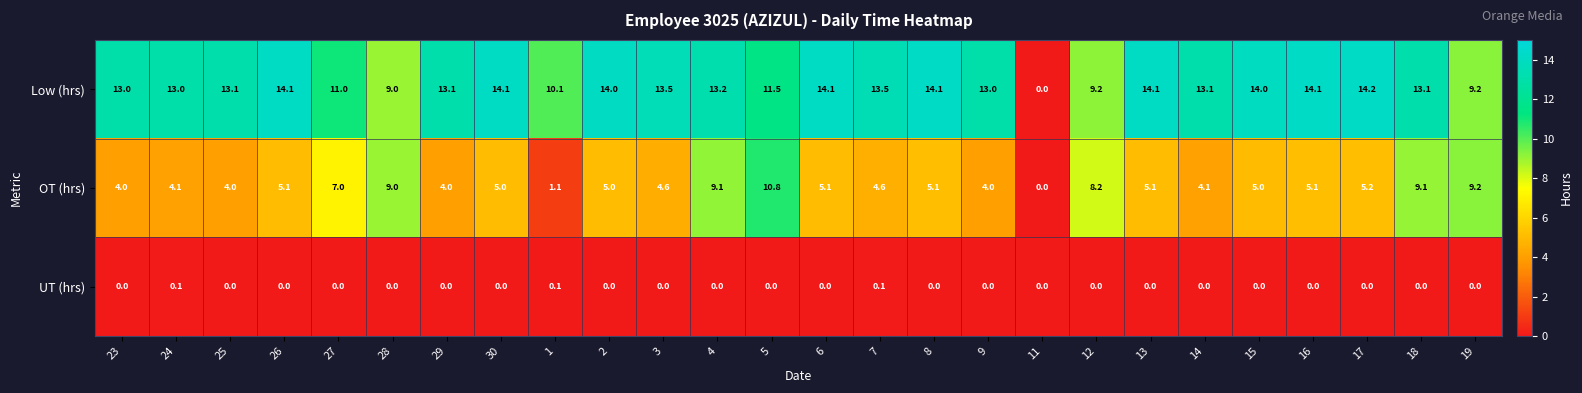

Which series changed the most between 23 and 29?

Low (hrs)